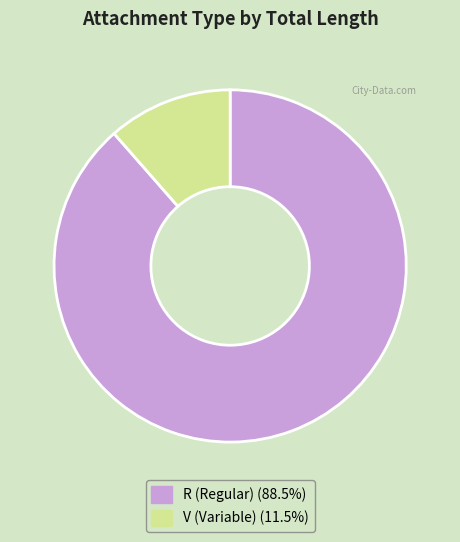

Does any single category account for the majority?

Yes